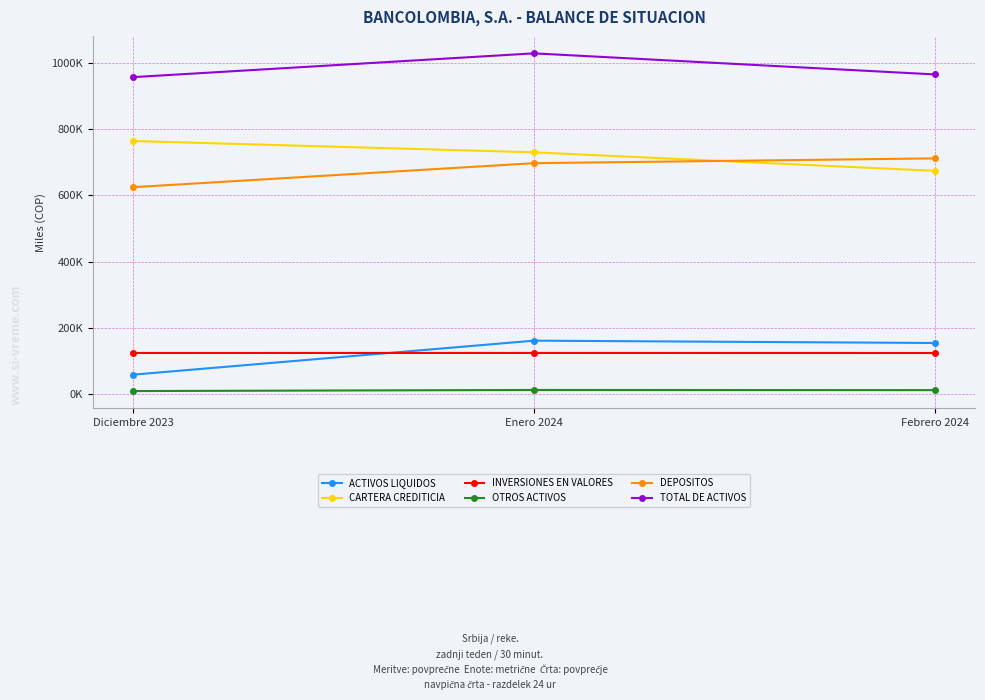

True or false: DEPOSITOS has a value of 696485.0 at Enero 2024.

True